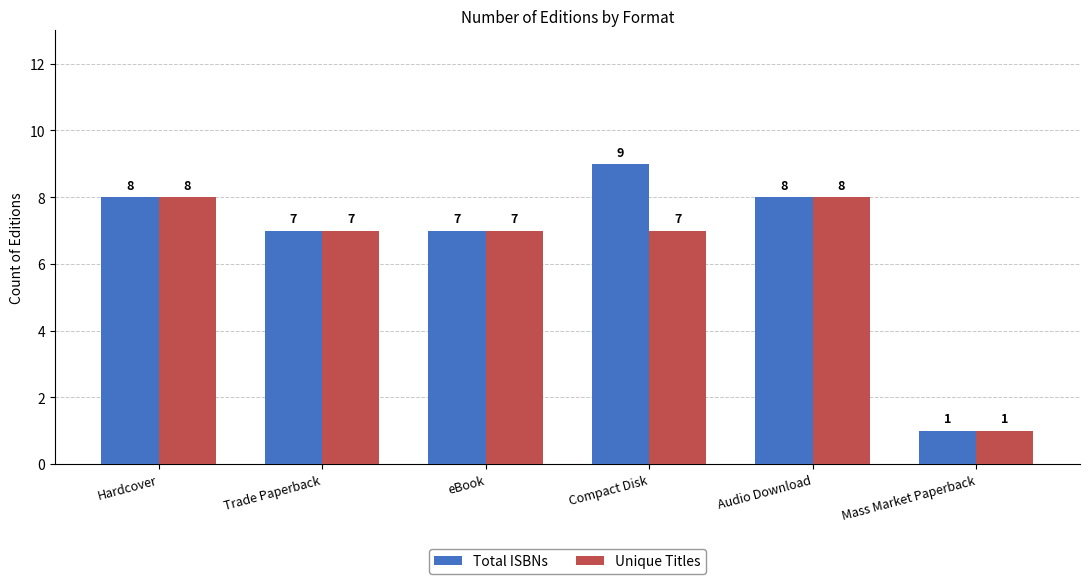

Which category has the lowest value across all series?

Mass Market Paperback